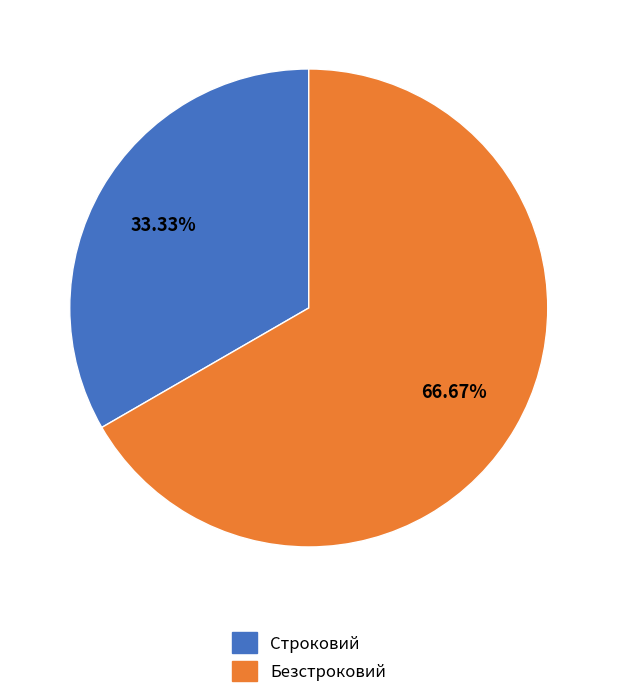

To the nearest percent, what portion does Безстроковий represent?

67%